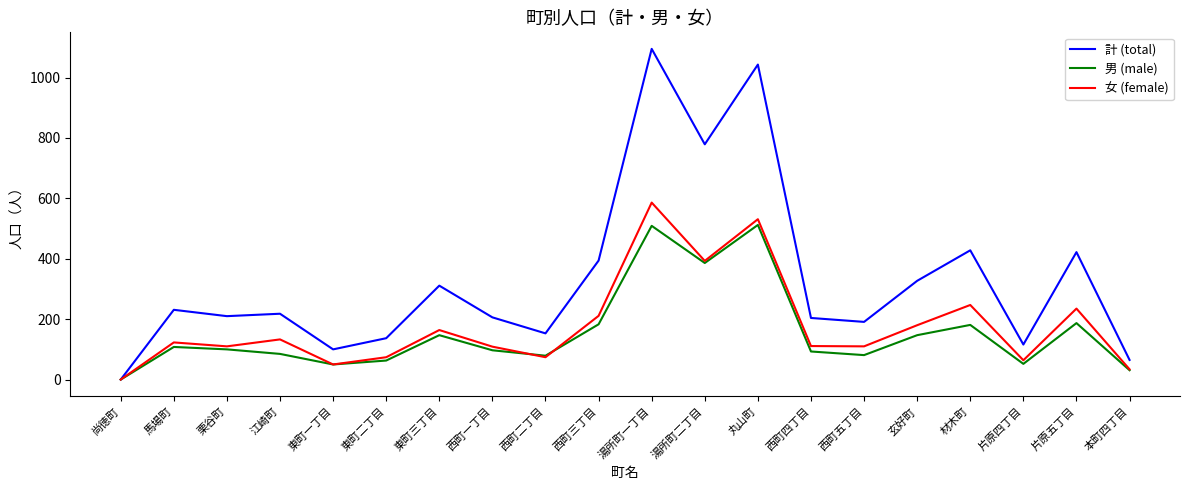

What is the difference between the 計 (total) values at 江崎町 and 丸山町?

825